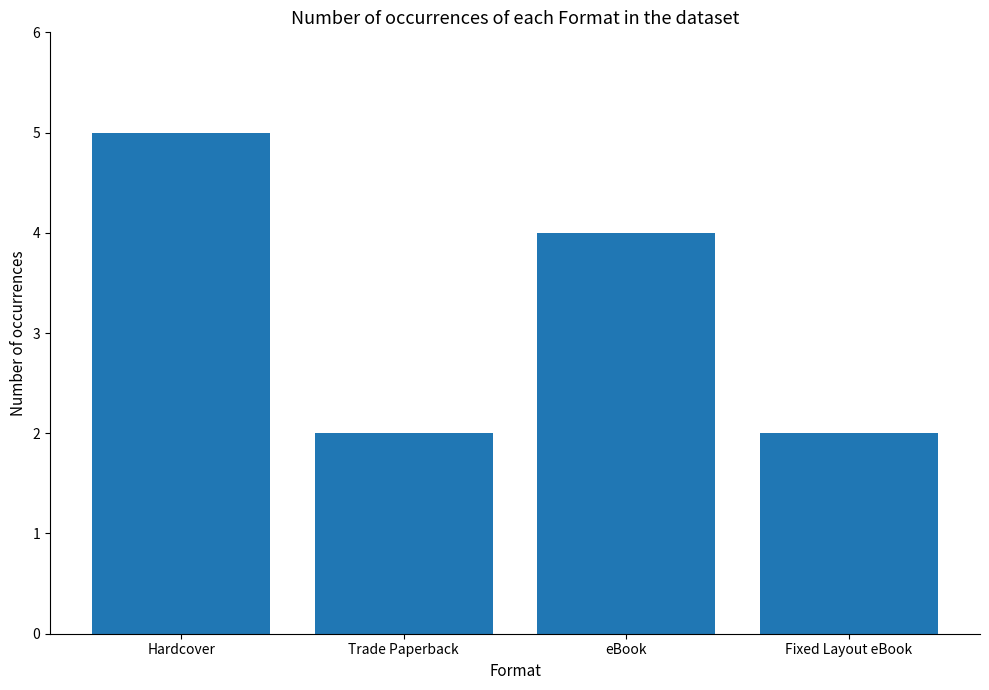

What position from the left is eBook?

3